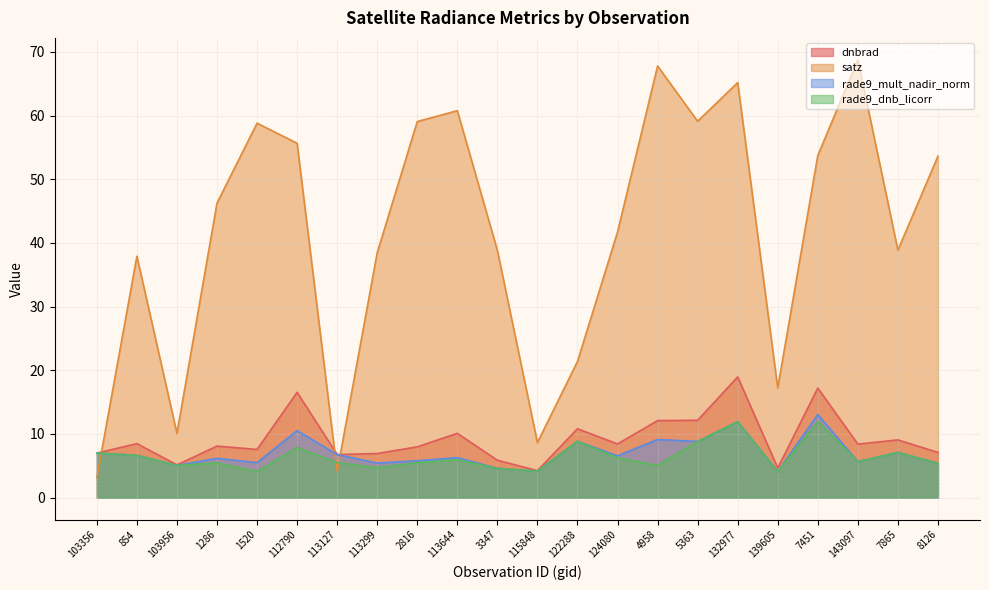

At which category is the sum across all series the highest?

132977